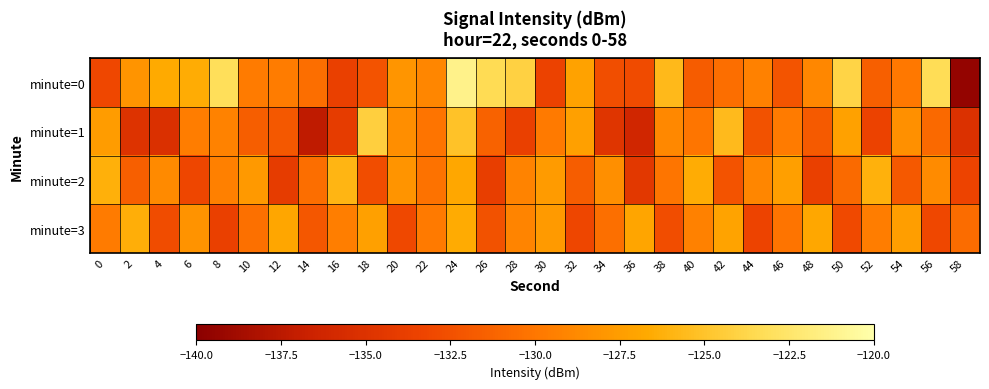

List the series in order of their peak value, lowest first.

minute=3, minute=2, minute=1, minute=0